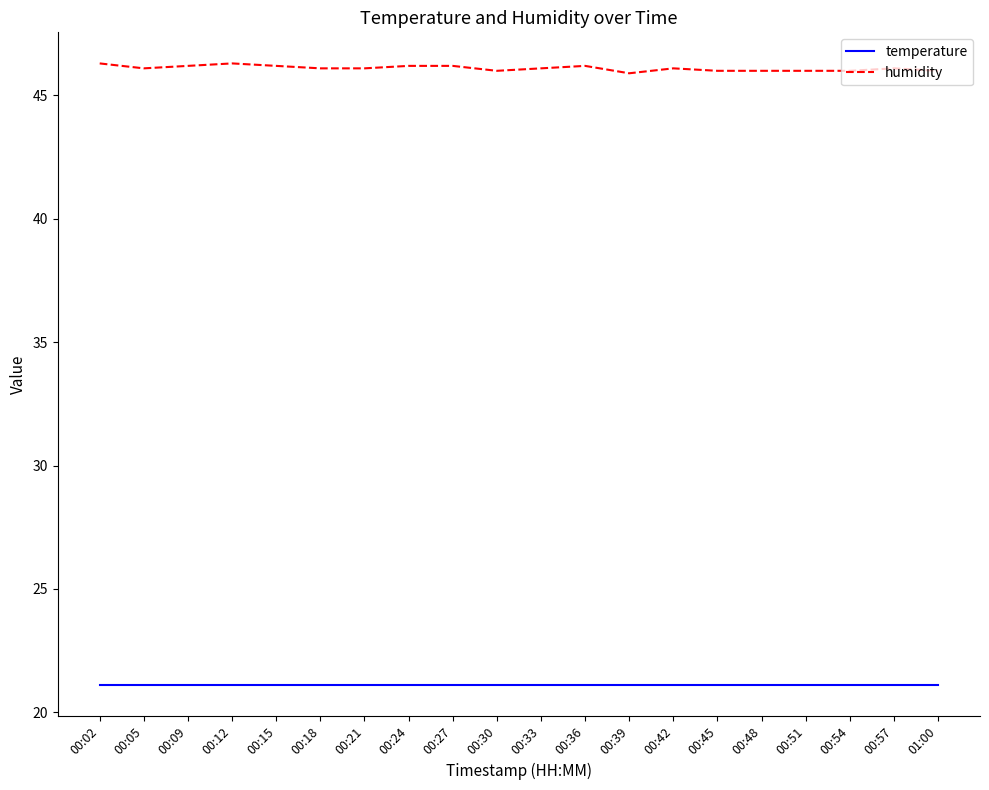

True or false: temperature and humidity cross at least once.

False